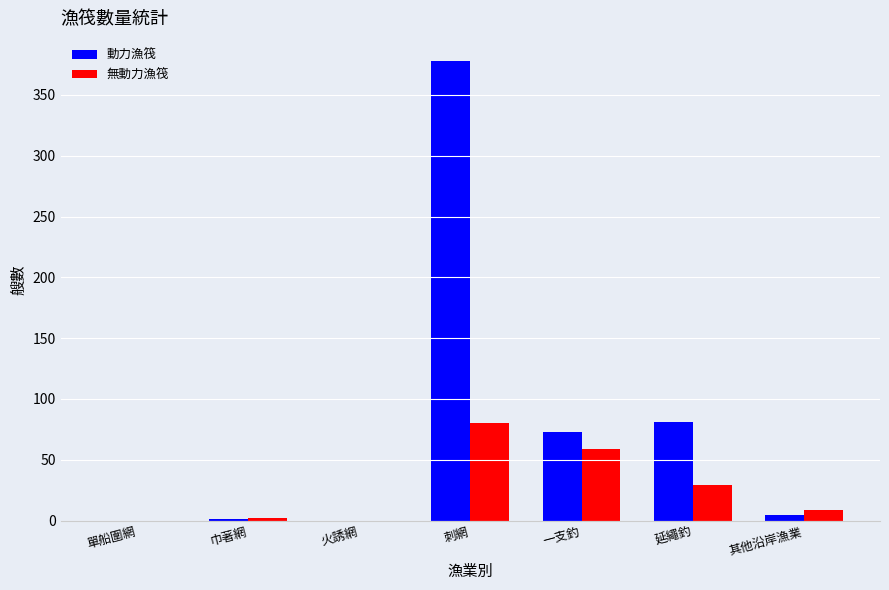

What is the sum of all 無動力漁筏 values?

179